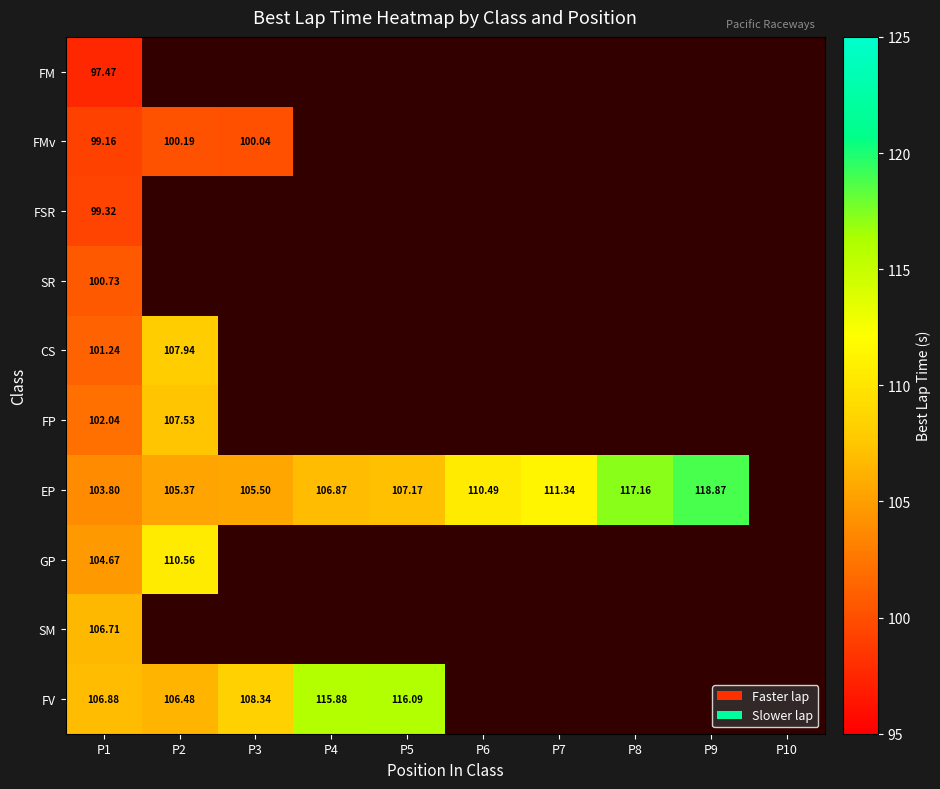

Which series has the largest range (max minus min)?

EP